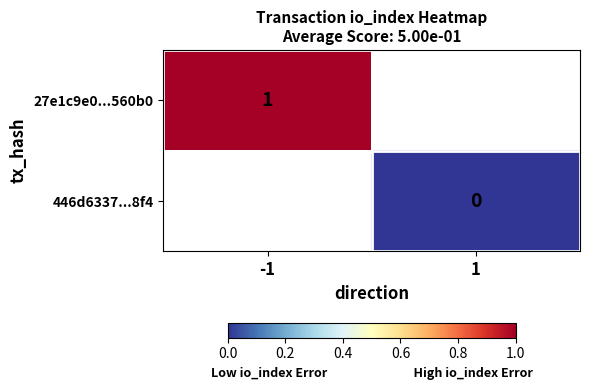

Between -1 and 1, which is larger?

1